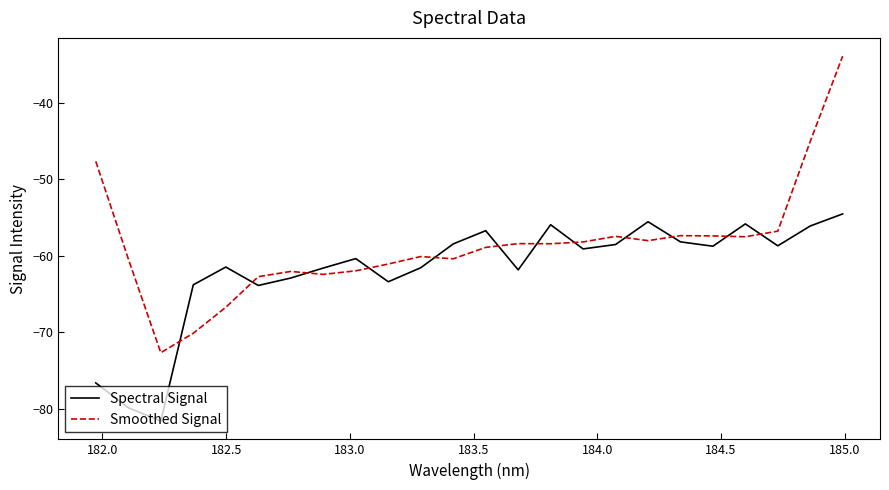

What is the smallest value displayed?

-81.6